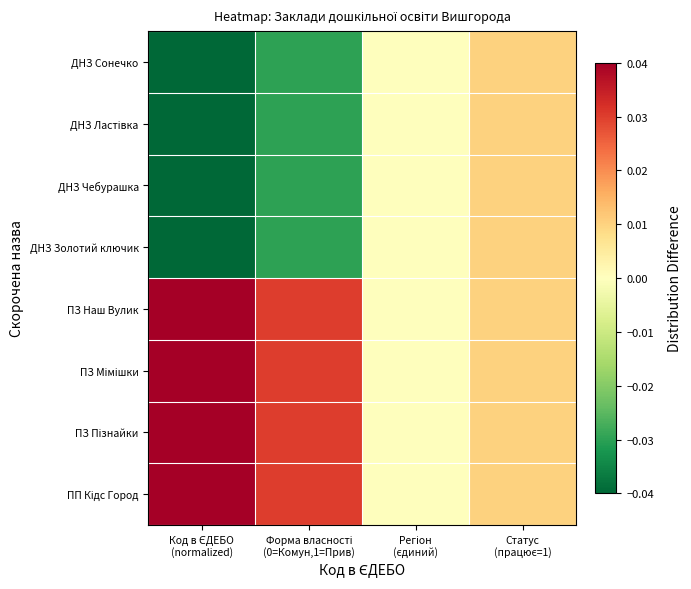

At how many categories does at least one series exceed 0?

3